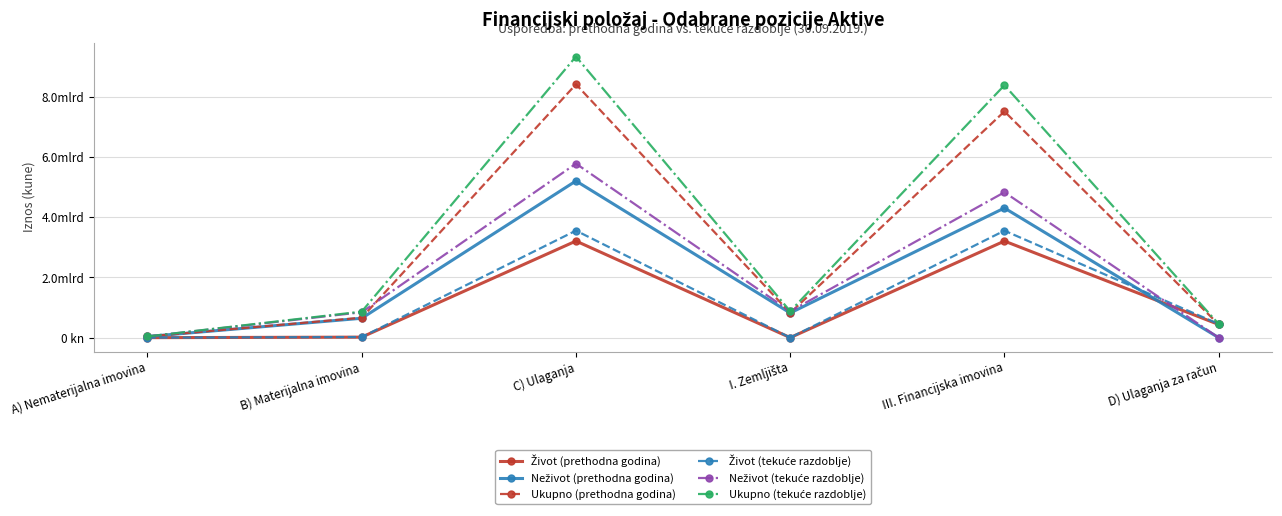

Is this an area chart (filled region under the line)?

No